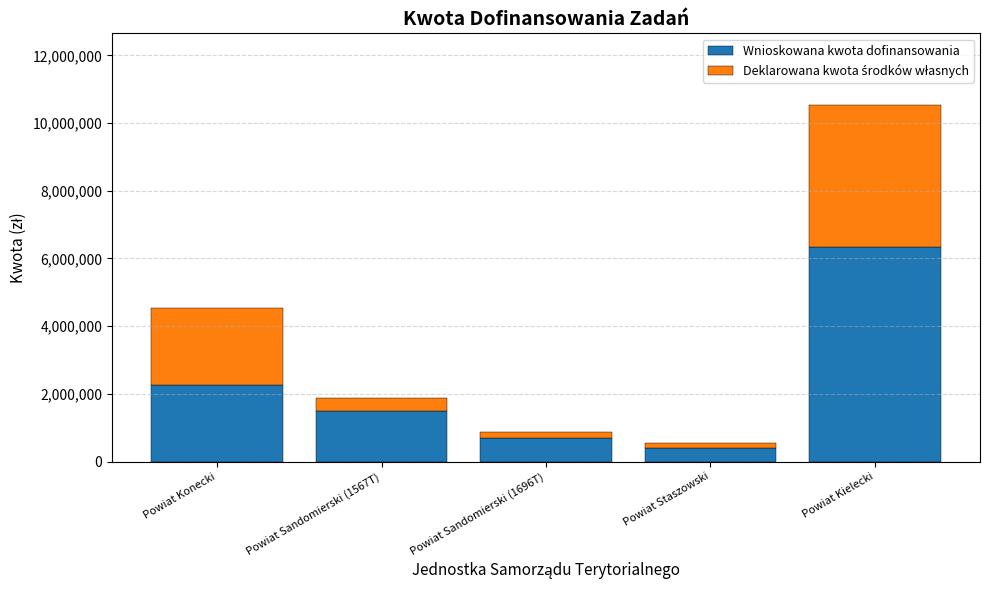

The value of Wnioskowana kwota dofinansowania at Powiat Kielecki is 8343350.7. True or false?

False